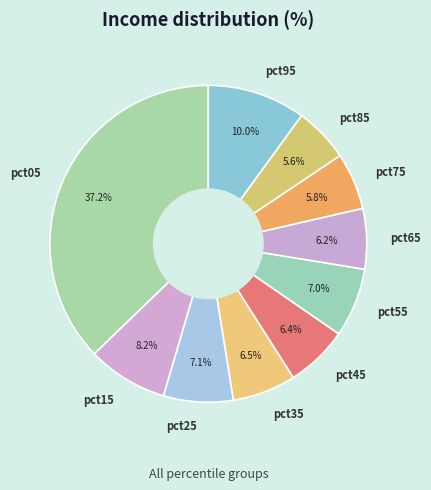

What is the largest slice in the pie chart?

pct05